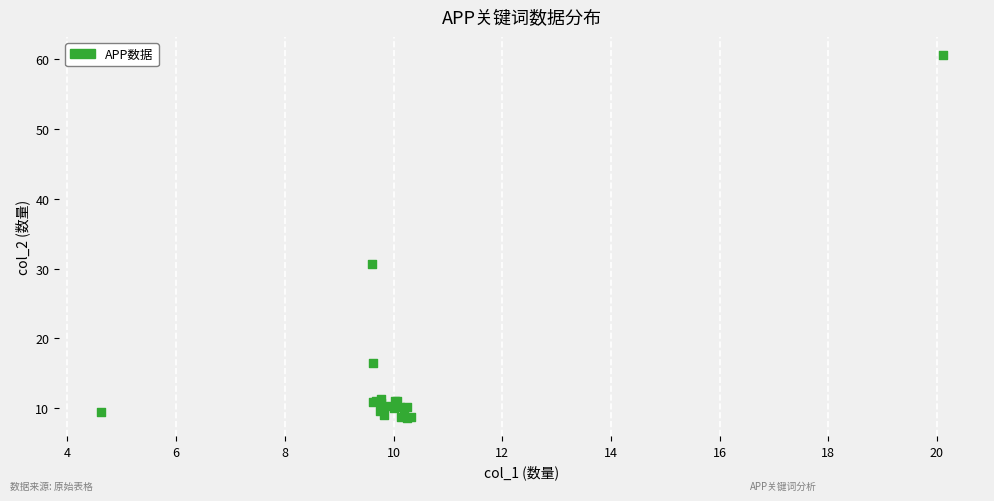

What Y value in the scatter plot is closest to 34?

30.6